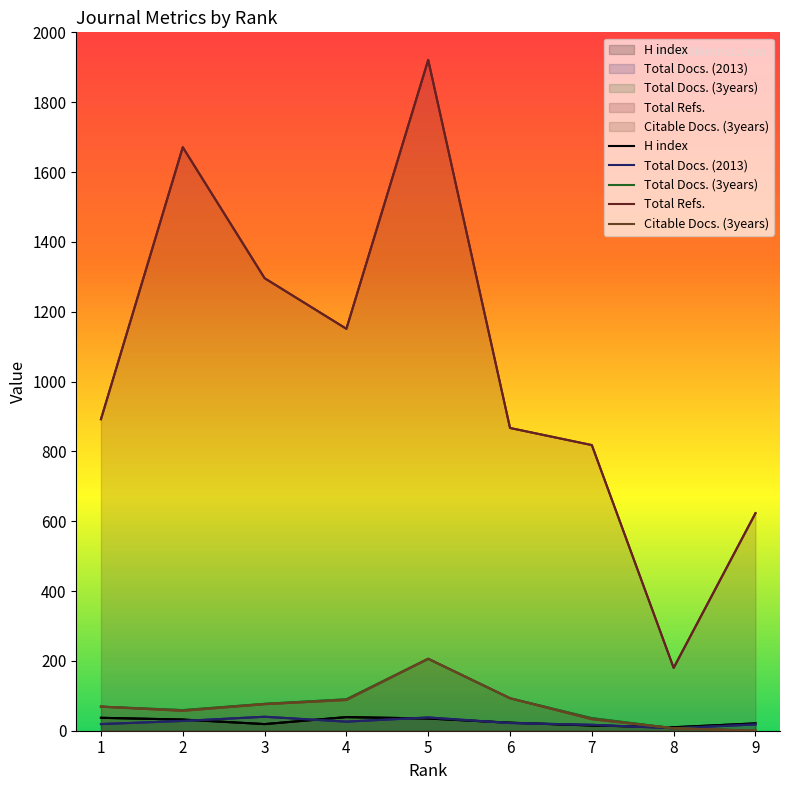

At which label does H index first exceed 23?

1